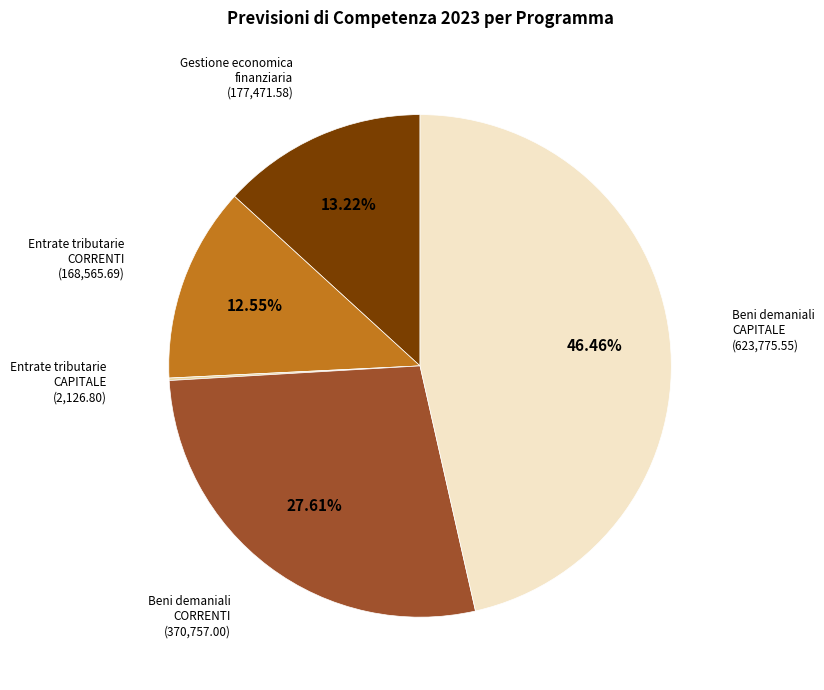

Is there any slice that represents more than half of the pie?

No